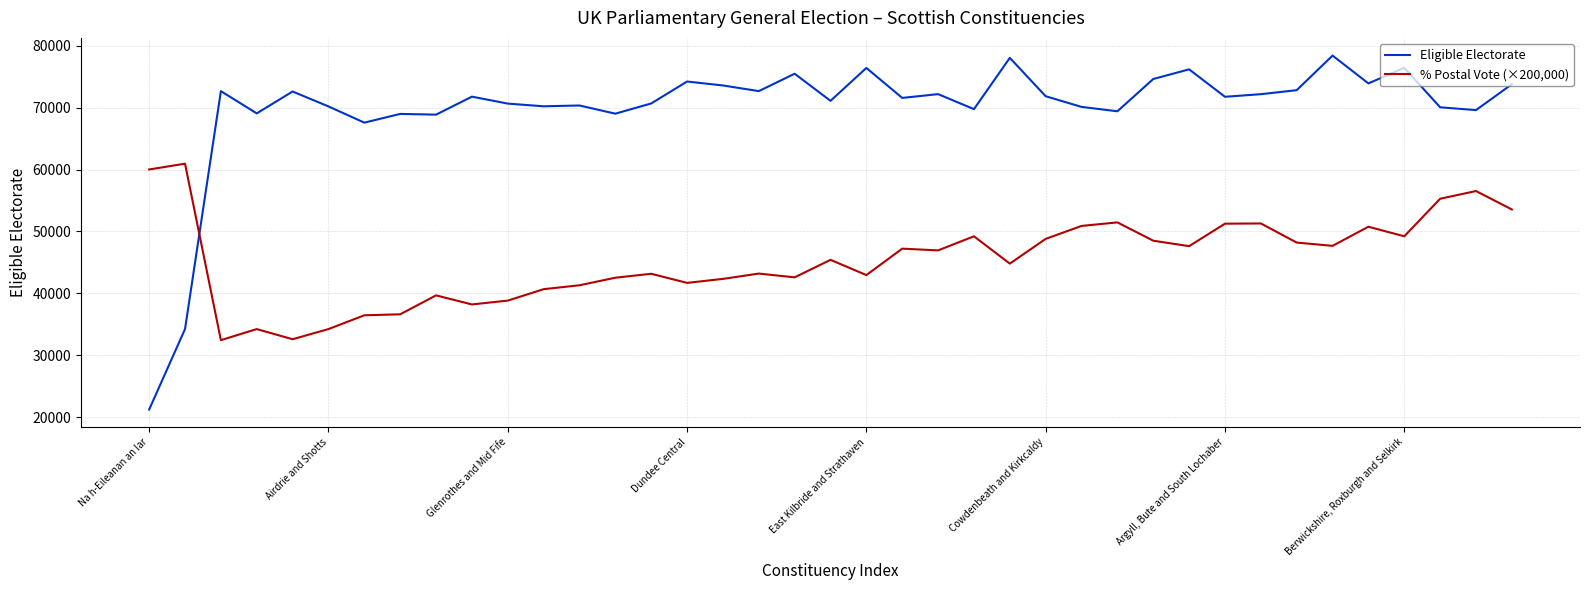

True or false: % Postal Vote (×200,000) and Eligible Electorate intersect in this chart.

True